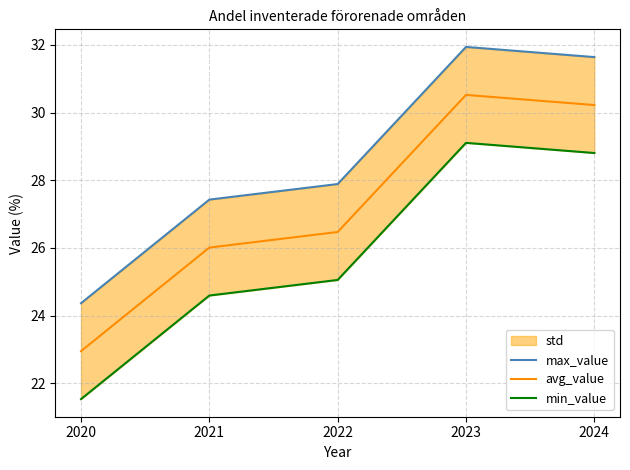

Reading left to right, transcribe all the data shown in this chart.

max_value: 24.4	27.4	27.9	31.9	31.6
avg_value: 22.9	26.0	26.5	30.5	30.2
min_value: 21.5	24.6	25.1	29.1	28.8